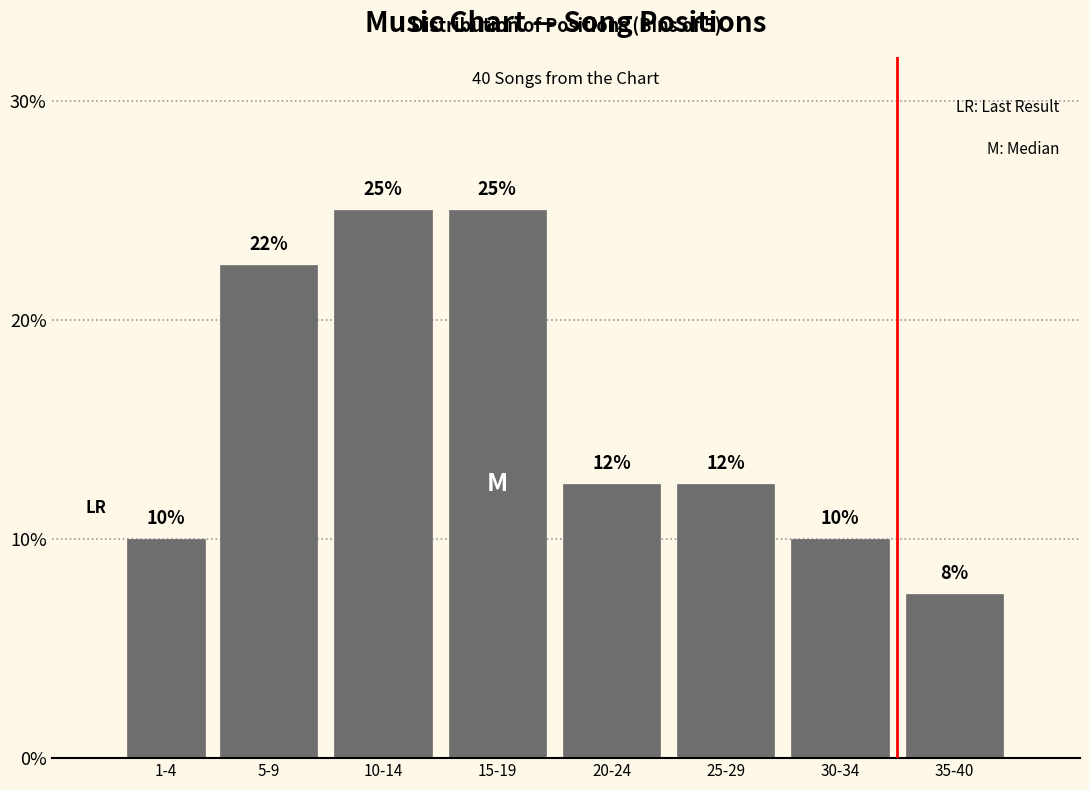

What is the value of the 3rd bar from the left?

25.0